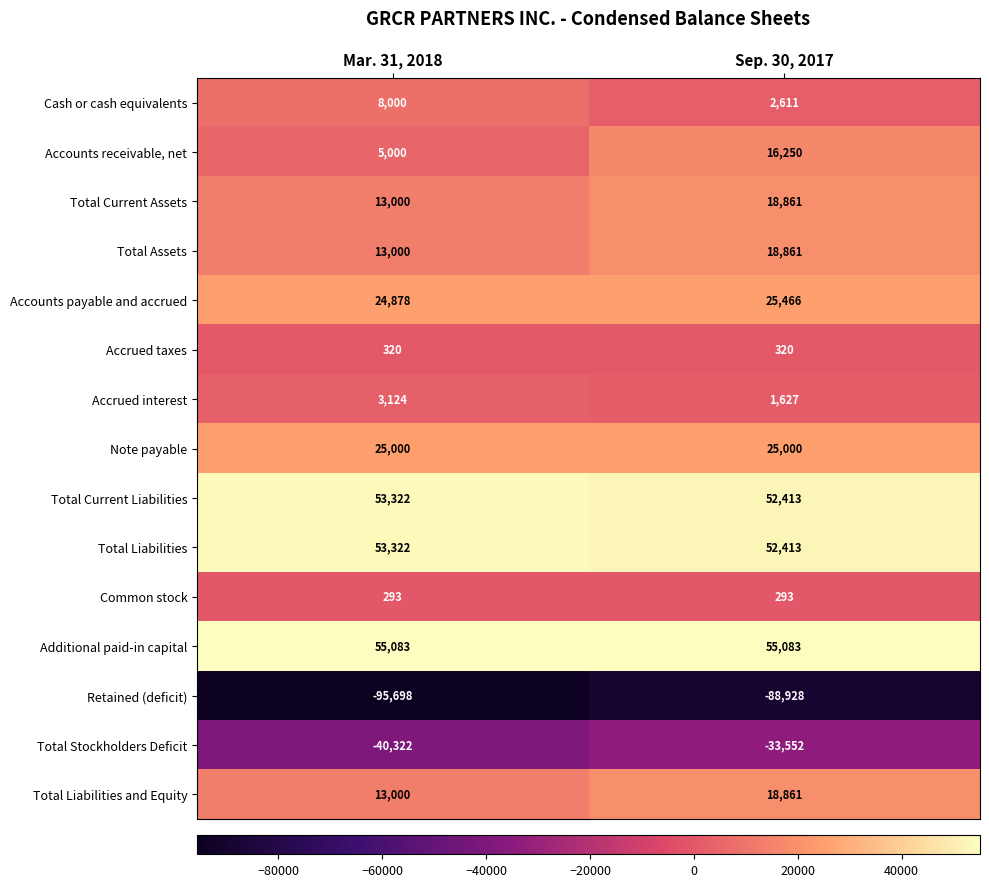

What is the difference between the highest and lowest values at Mar. 31, 2018?

150781